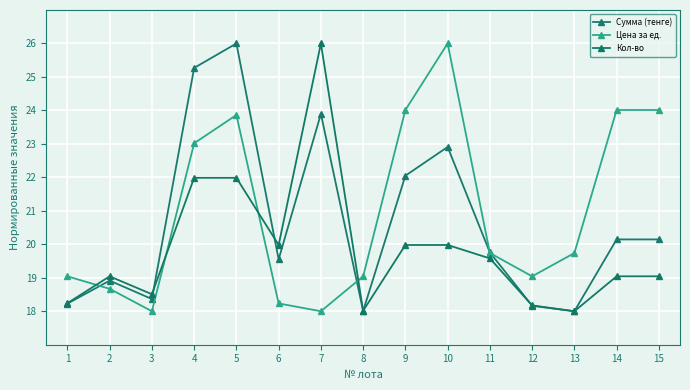

At which category is the sum across all series the highest?

5